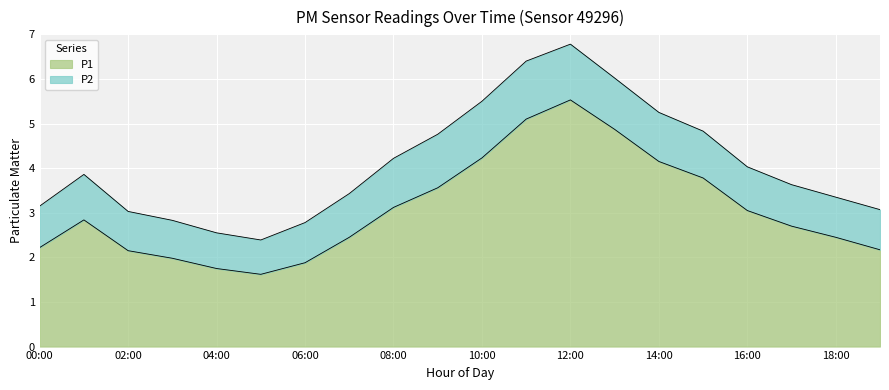

How many values are below 2?

4